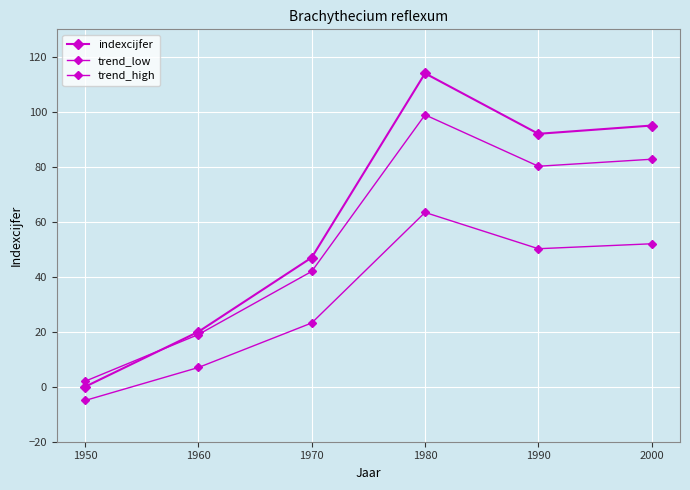

The trend_high series shows 133.2 at 2000. True or false?

False